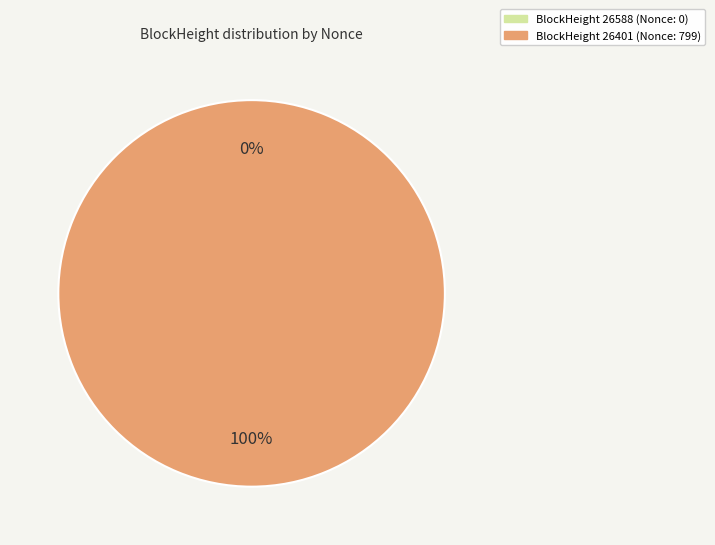

Which category has the smallest portion of the pie?

26588